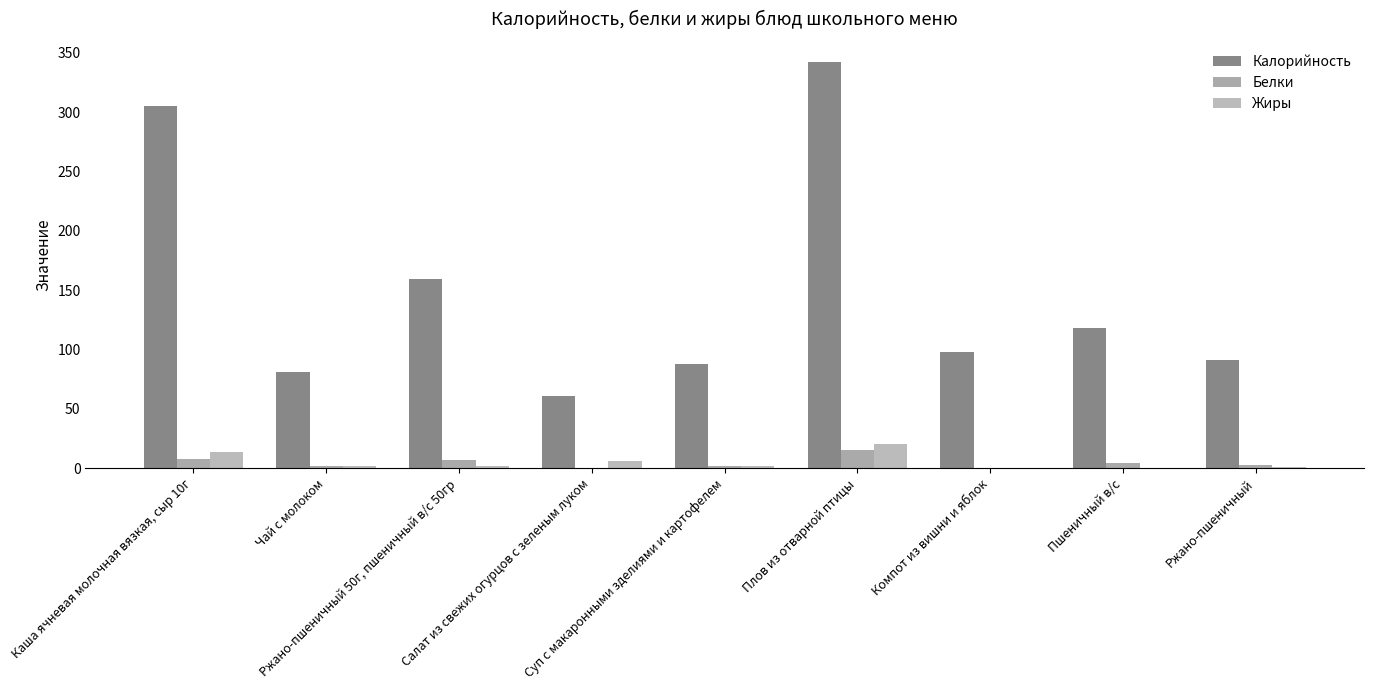

How many distinct data groups are displayed?

3